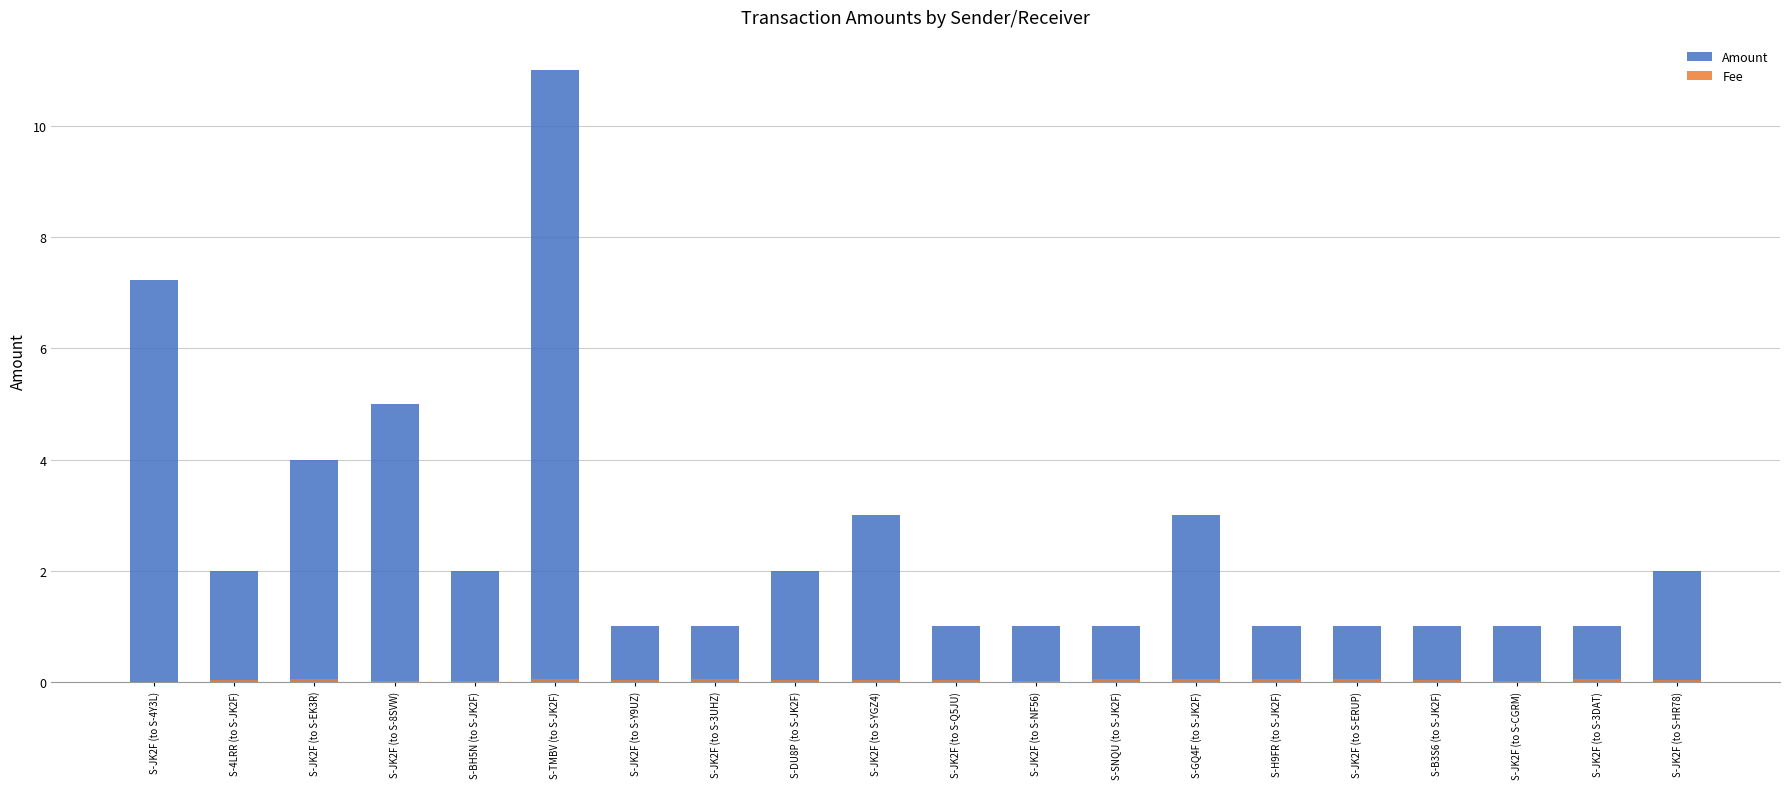

At how many categories does at least one series exceed 3?

4